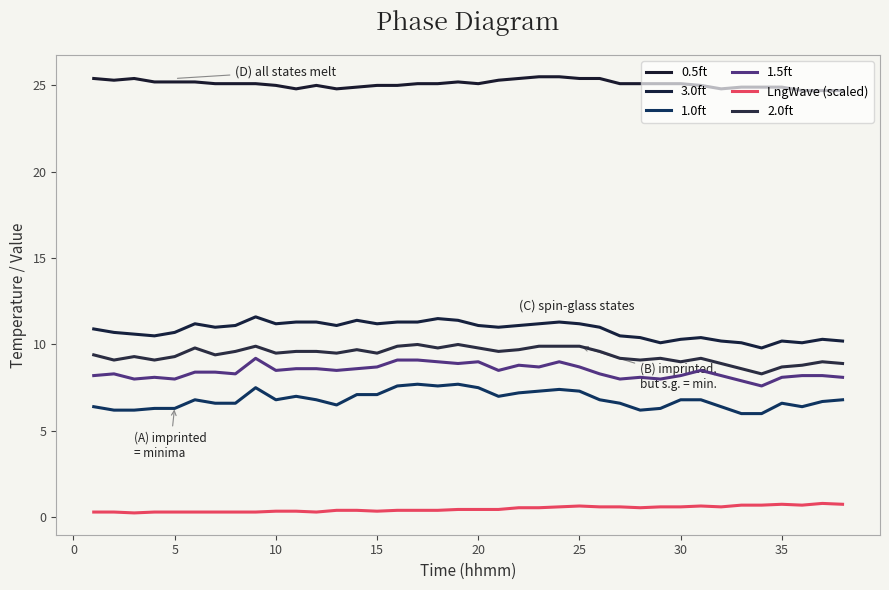

Does the chart have visible grid lines?

No